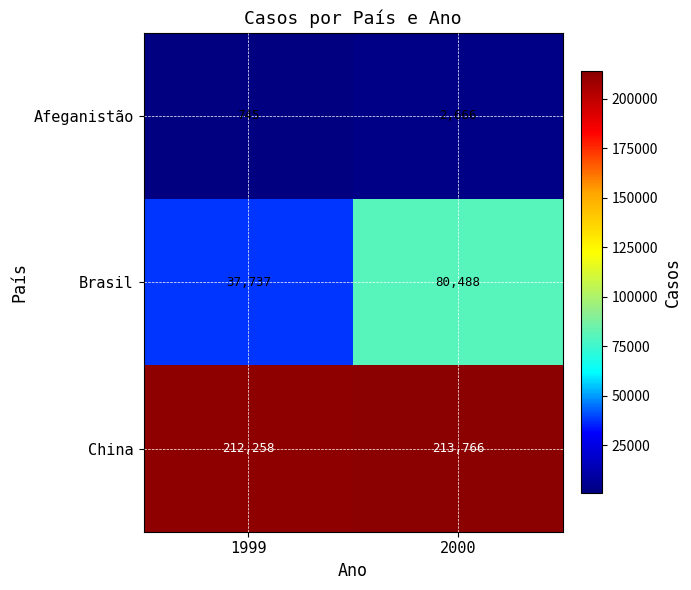

Which series has the largest range (max minus min)?

Brasil